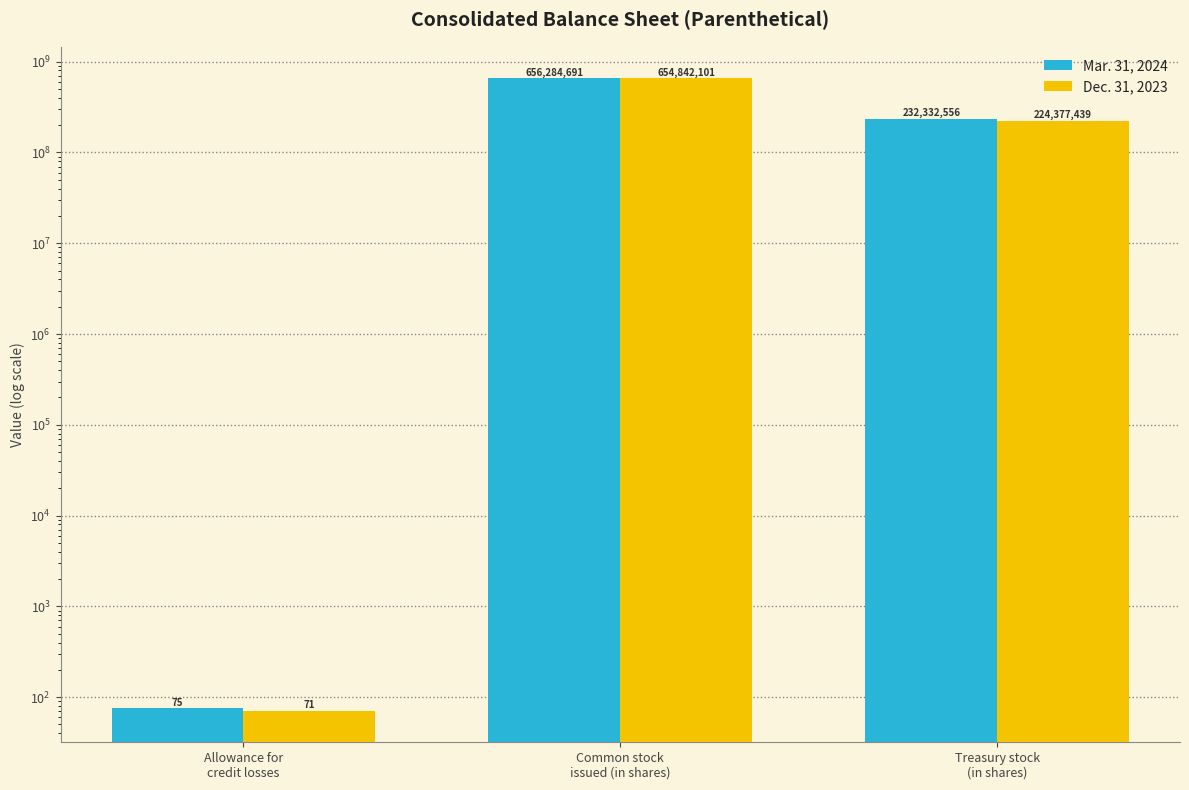

What is the total value across all series at Treasury stock
(in shares)?

456709995